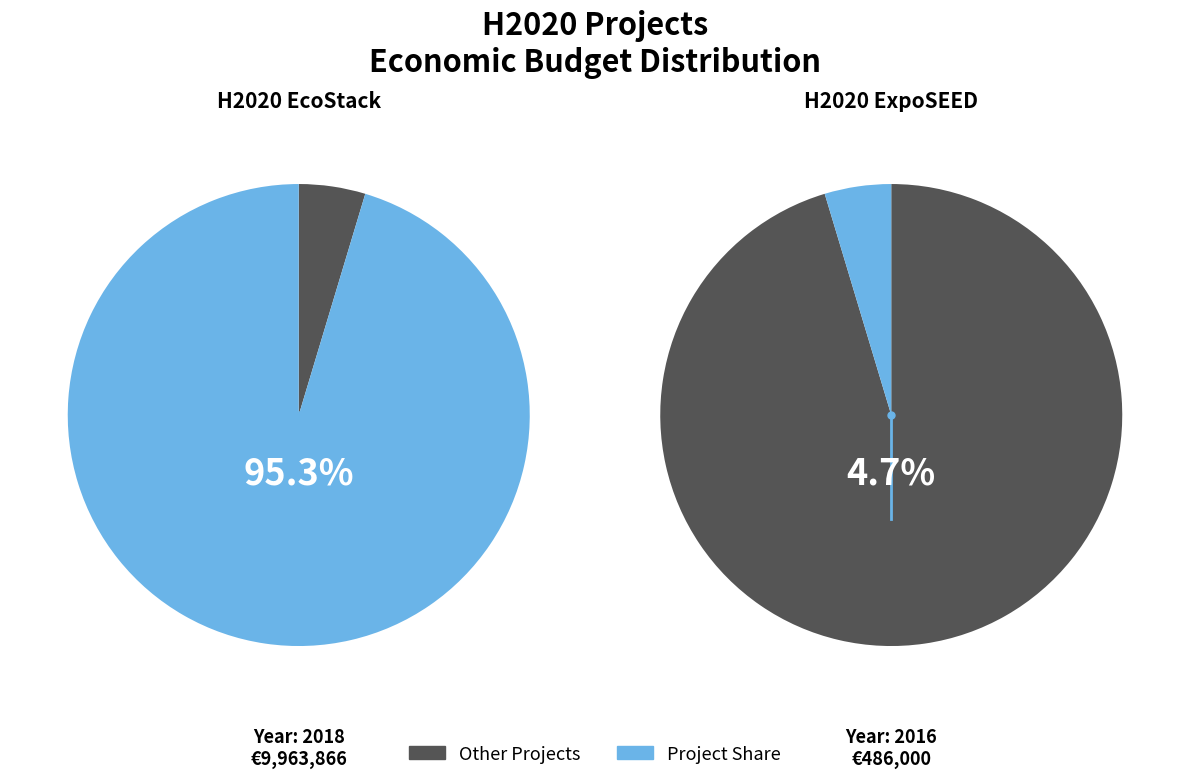

Does ExpoSEED account for over 50% of the chart?

No